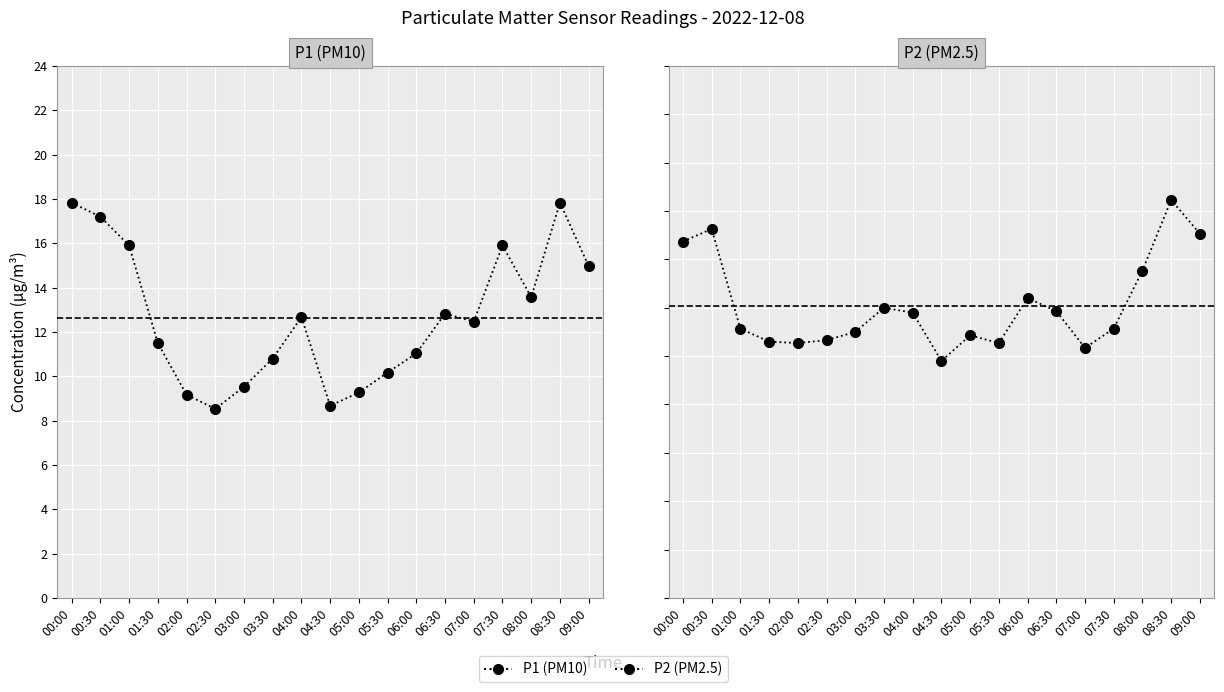

In P2 (PM2.5), how many points are higher than both neighbors (excluding endpoints)?

5